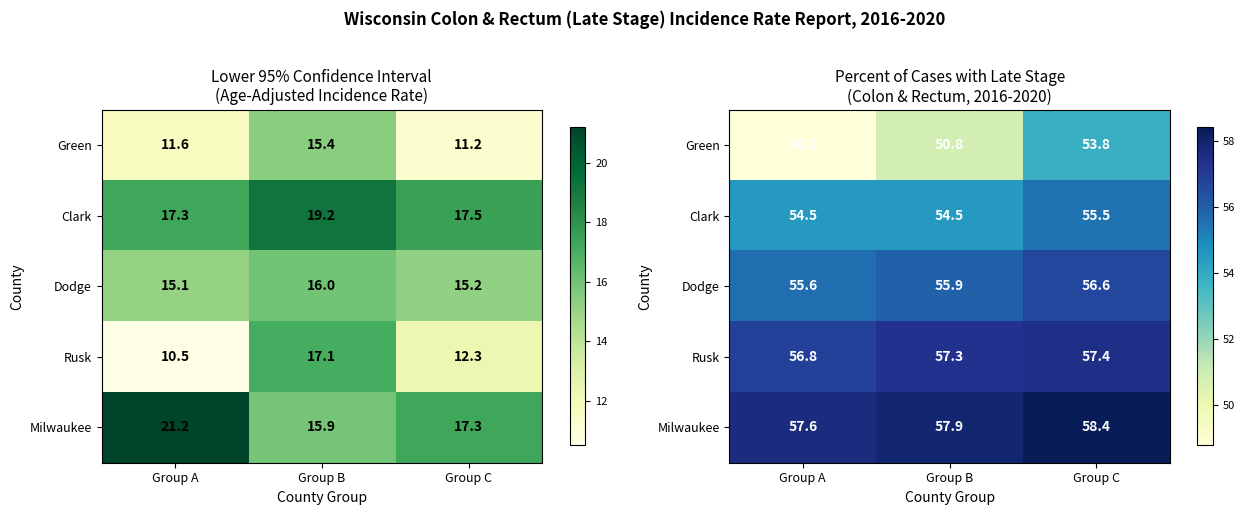

Count the Clark values in the range 54 to 55.

2